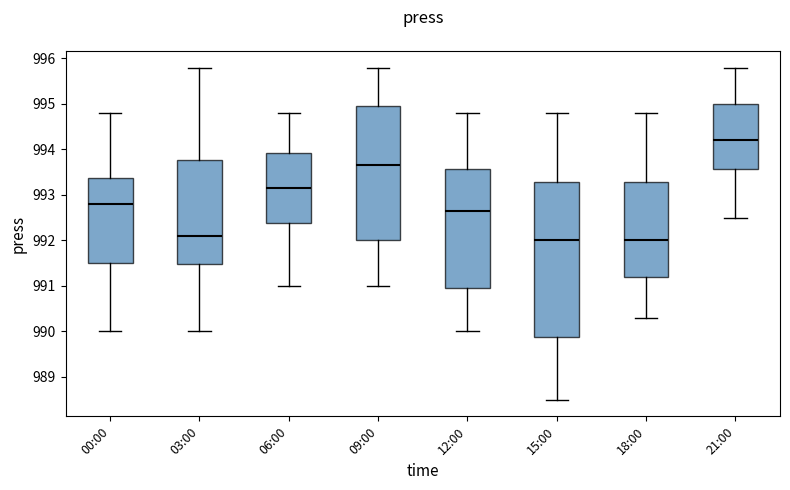

Which box has the highest median line?

21:00